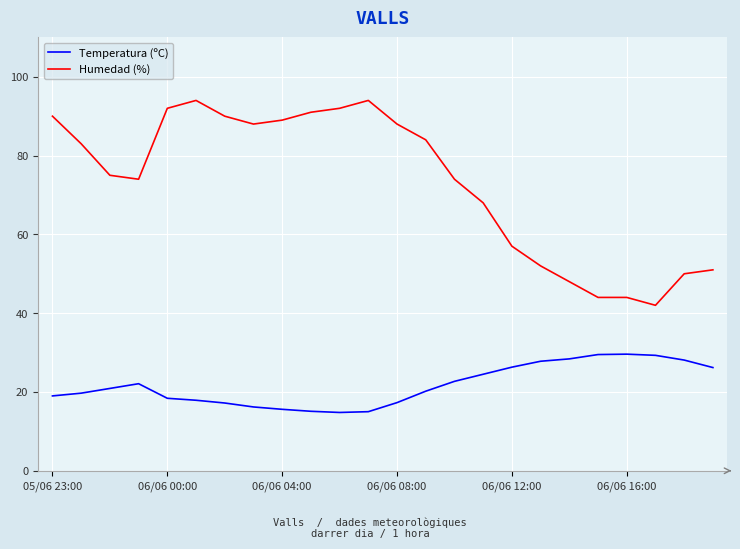

How many lines are shown in the chart?

2